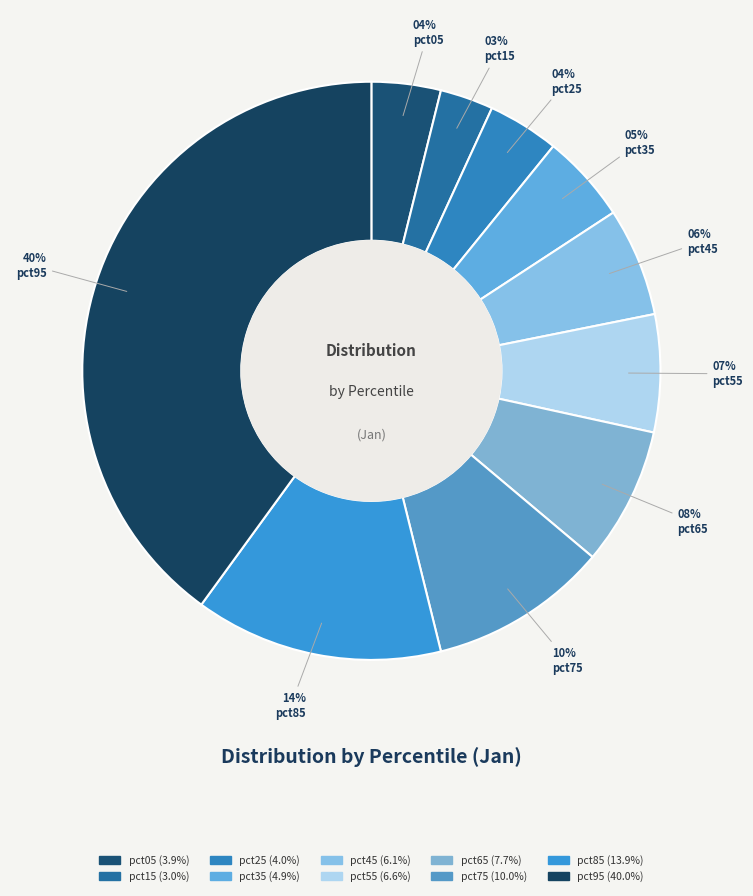

What percentage is the pct55 slice, to the nearest percent?

7%